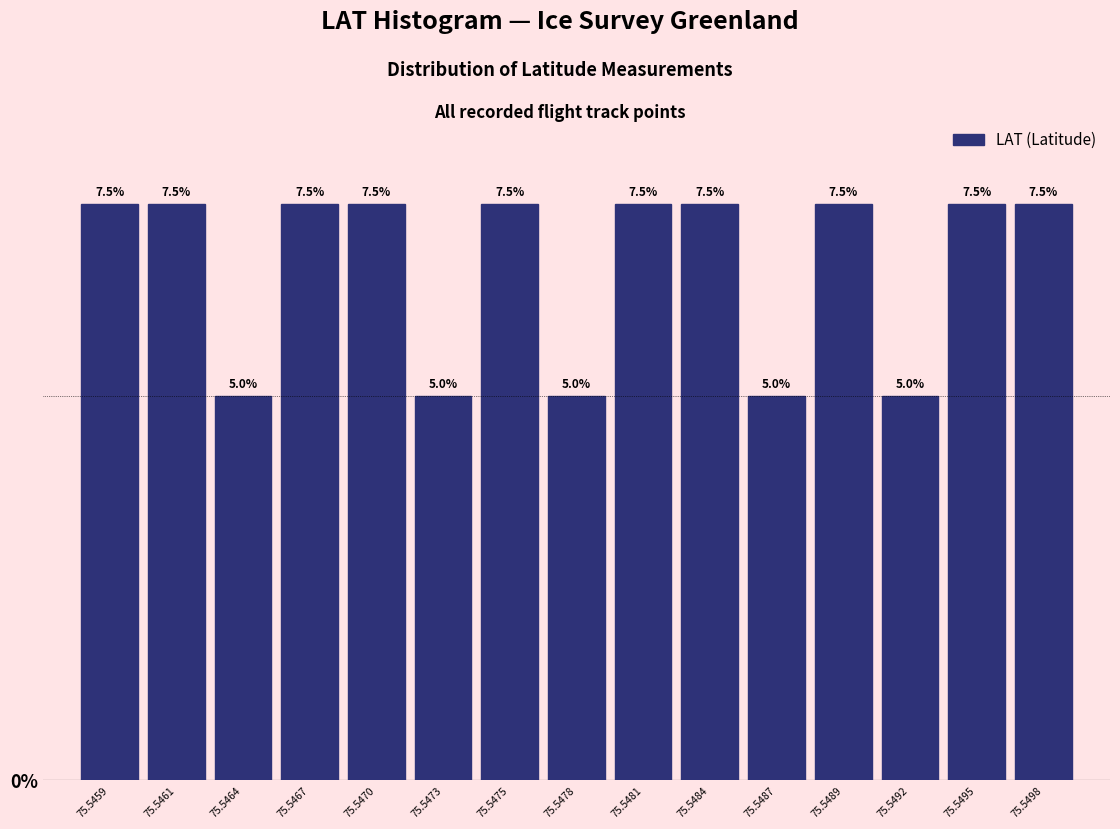

Reading left to right, list all the values displayed in this chart.

75.5459=7.5	75.5461=7.5	75.5464=5.0	75.5467=7.5	75.5470=7.5	75.5473=5.0	75.5475=7.5	75.5478=5.0	75.5481=7.5	75.5484=7.5	75.5487=5.0	75.5489=7.5	75.5492=5.0	75.5495=7.5	75.5498=7.5